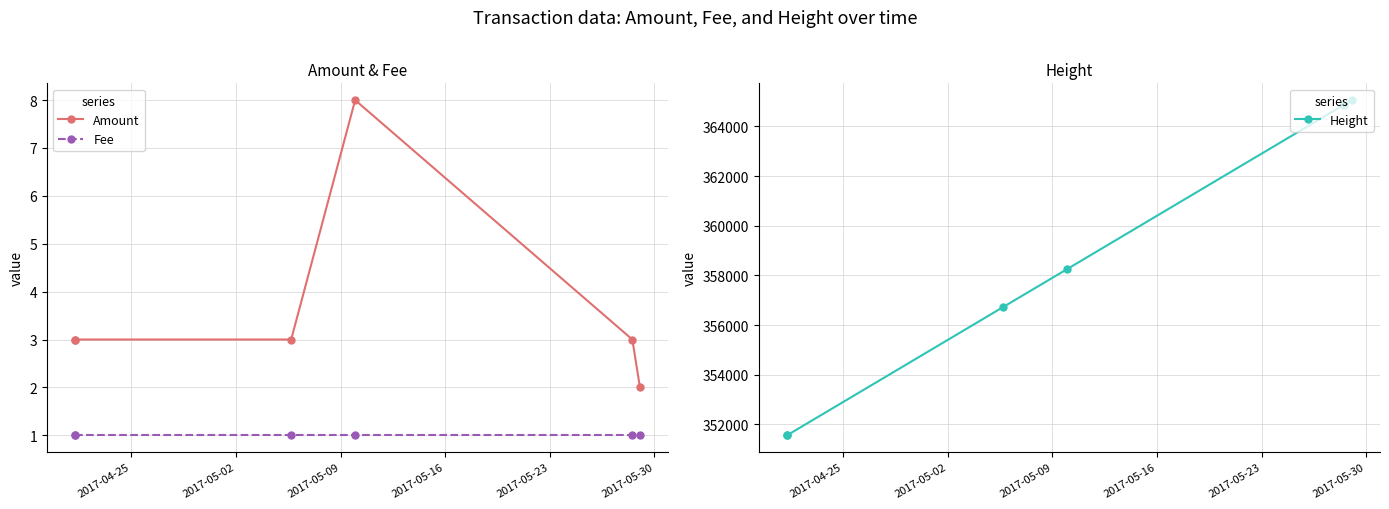

Which has a higher value, 2017-05-09 or 2017-05-30?

2017-05-09